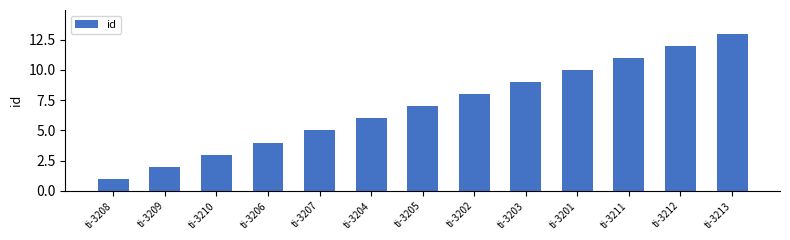

List the labels in order of value, smallest first.

ti-3208, ti-3209, ti-3210, ti-3206, ti-3207, ti-3204, ti-3205, ti-3202, ti-3203, ti-3201, ti-3211, ti-3212, ti-3213